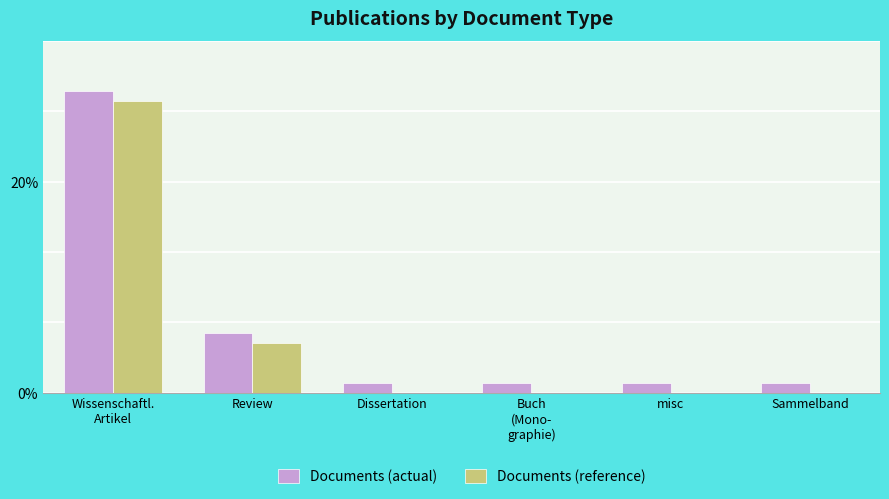

Which has a higher value, misc or Buch
(Mono-
graphie)?

misc